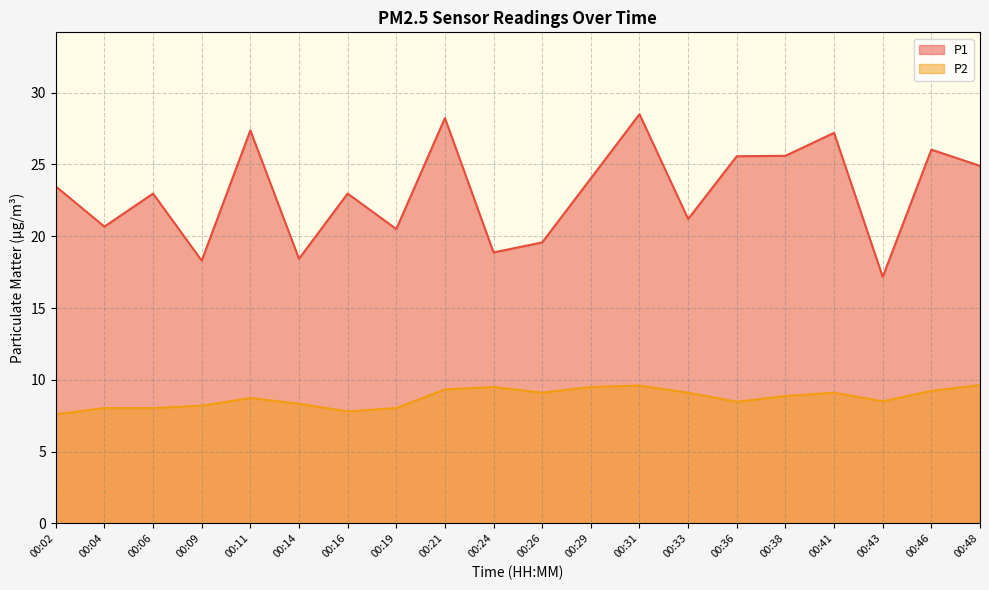

The P1 series shows 14.0 at 00:46. True or false?

False